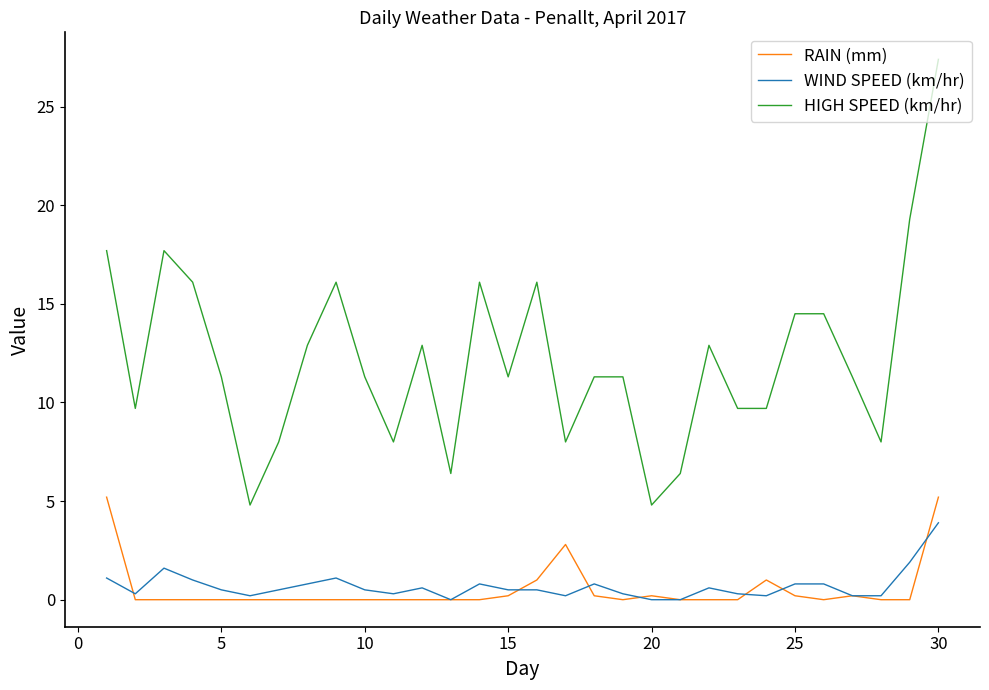

True or false: RAIN (mm) and HIGH SPEED (km/hr) intersect in this chart.

False